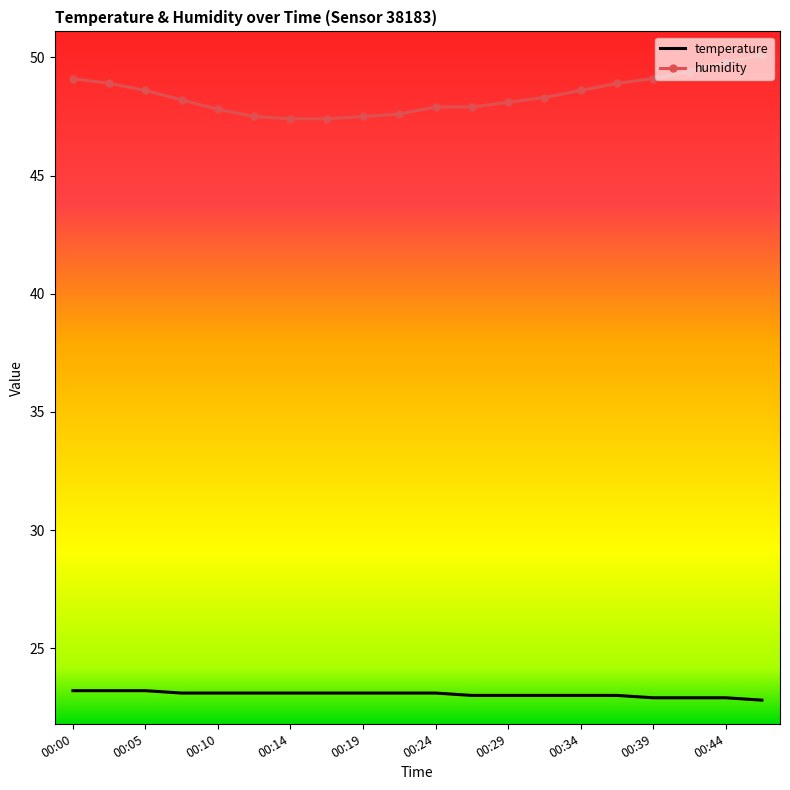

What is the sum of all temperature values?

460.9